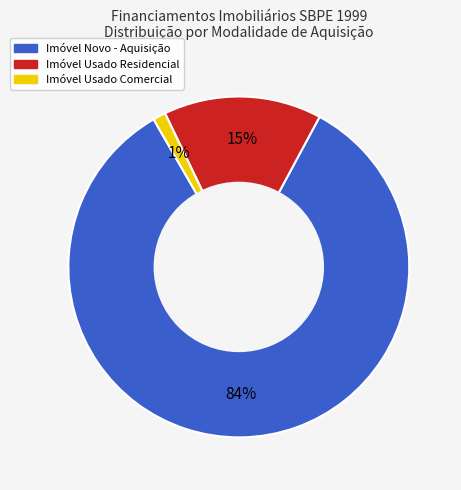

Does any single category account for the majority?

Yes